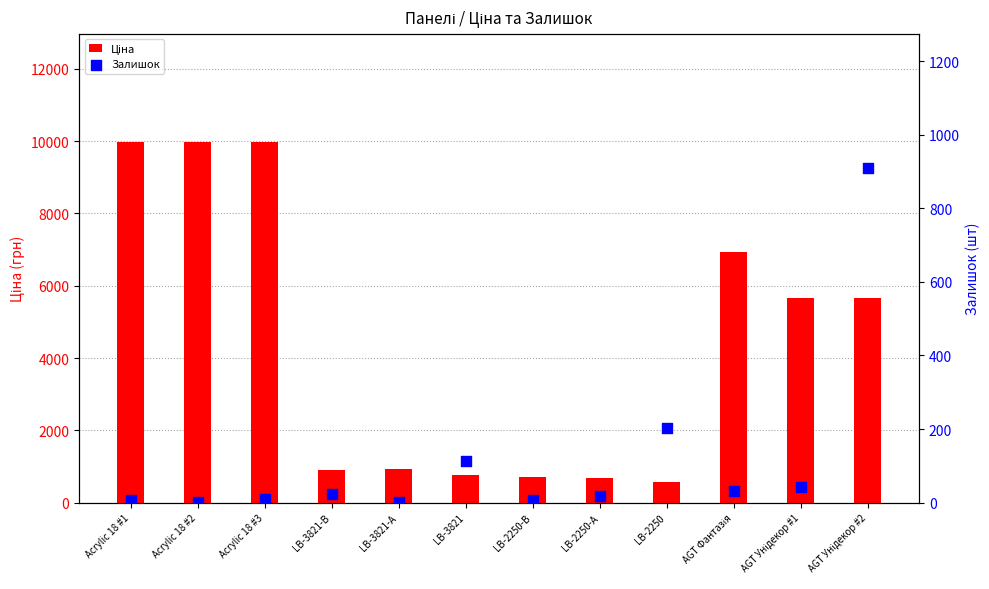

Which series contains the highest Y value?

Ціна